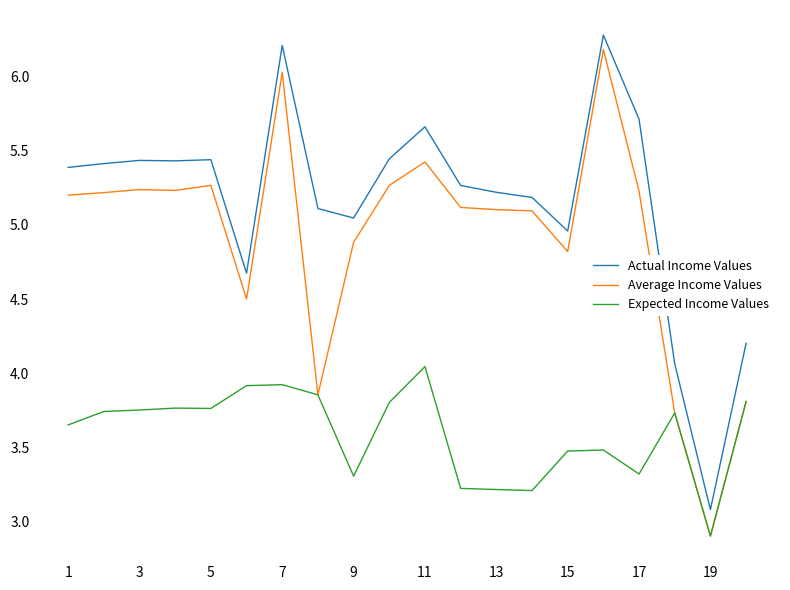

What is the maximum value shown in the chart?

6.3